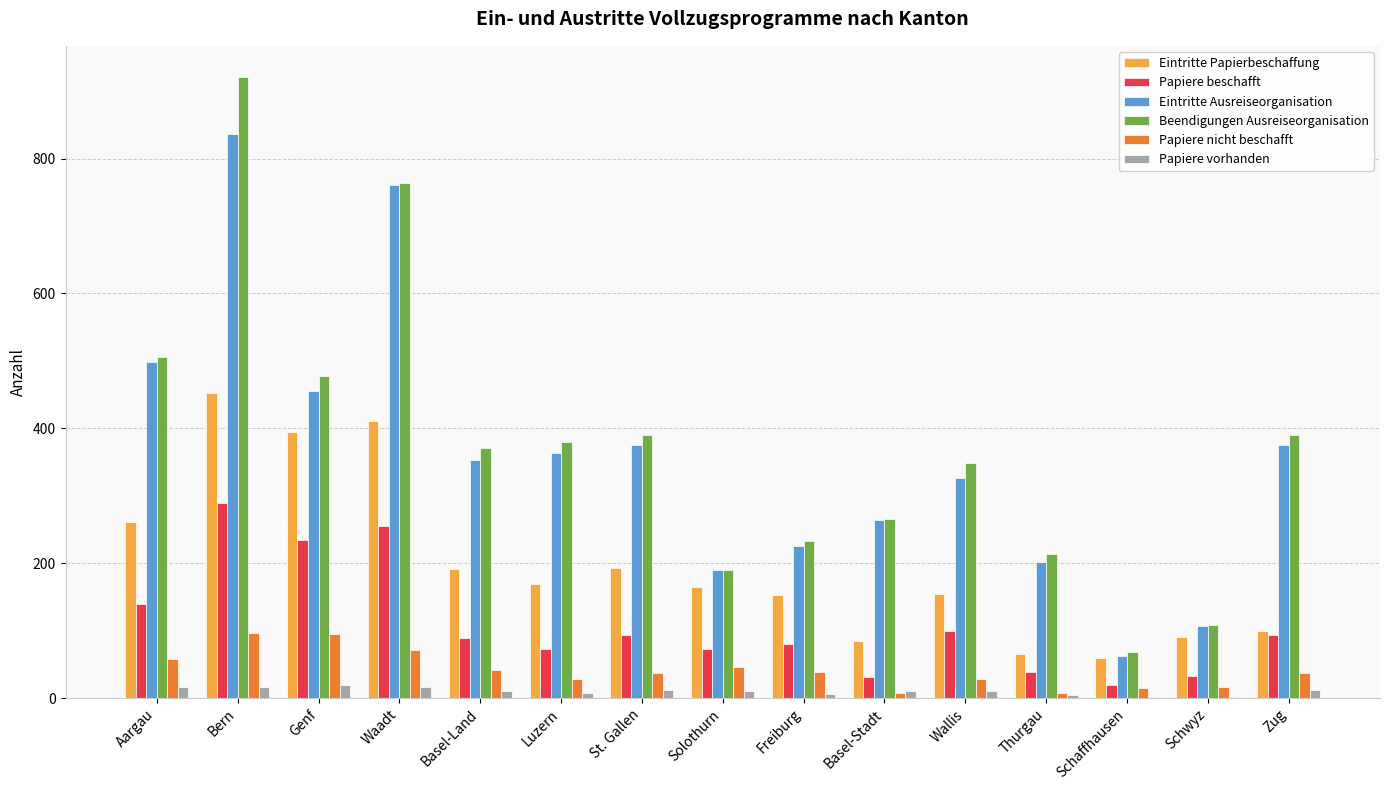

What is the highest value of the Papiere beschafft series?

289